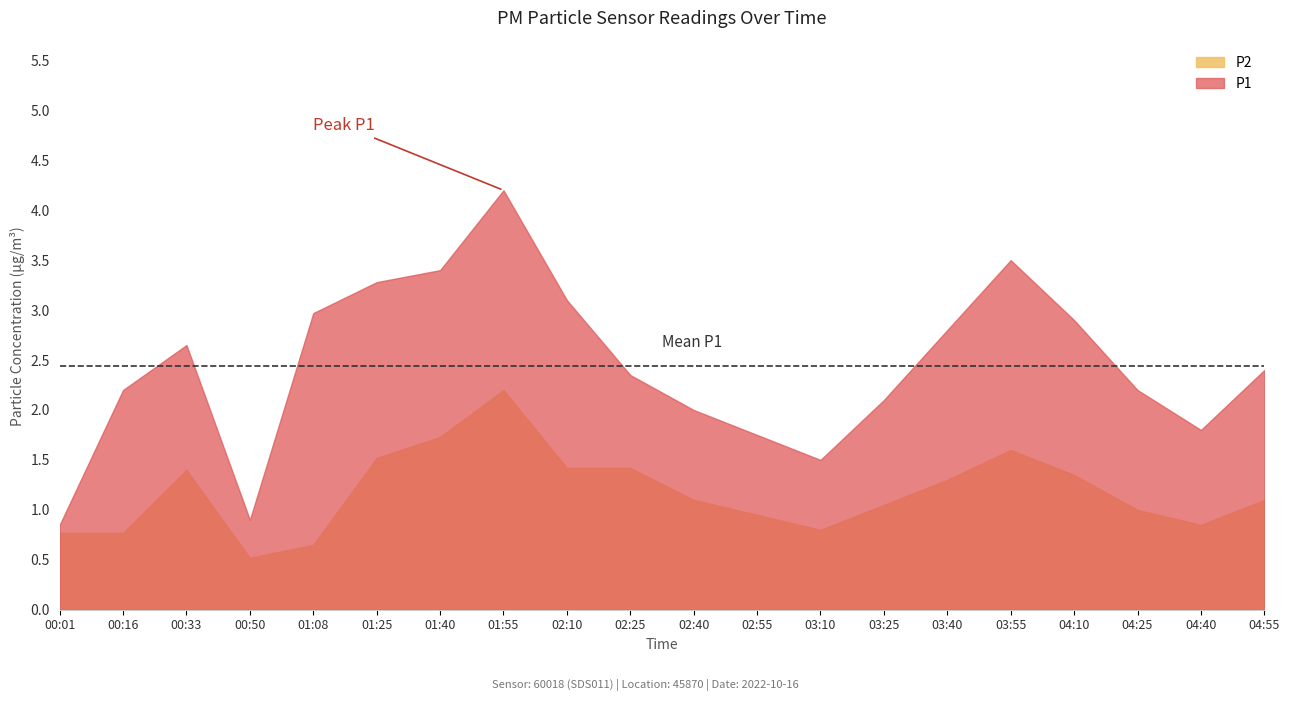

At which category does P1 reach its first local valley?

00:50